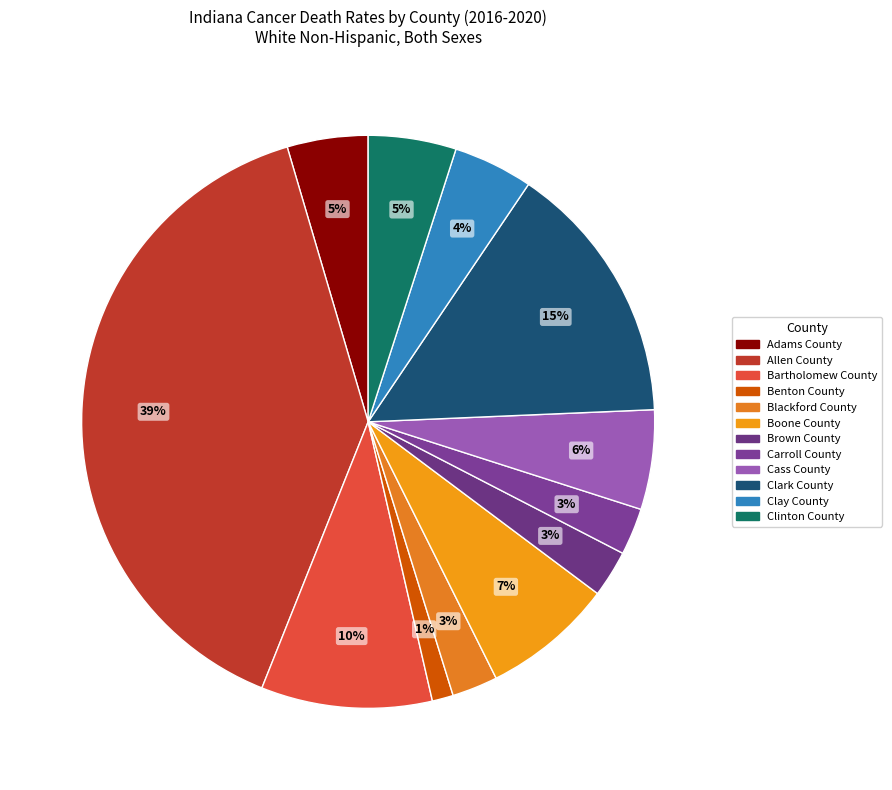

Rank the categories by value from lowest to highest.

Benton County, Blackford County, Brown County, Carroll County, Clay County, Adams County, Clinton County, Cass County, Boone County, Bartholomew County, Clark County, Allen County